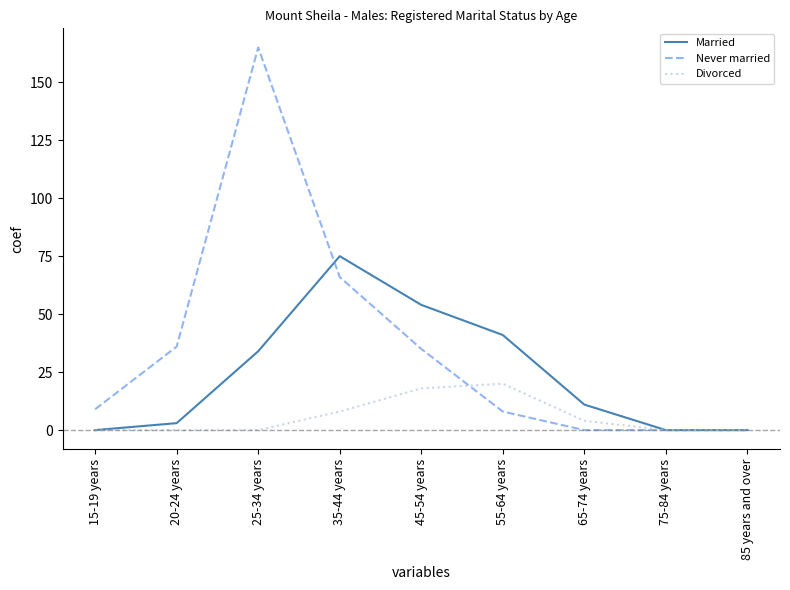

What is the average value of the Divorced series?

6